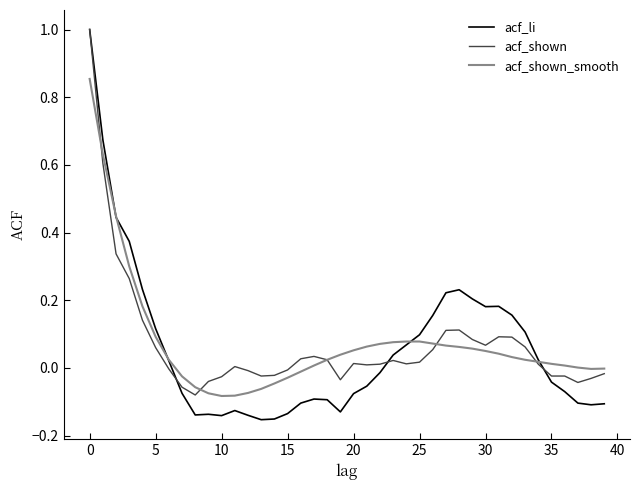

What is the highest value of the acf_shown series?

1.0